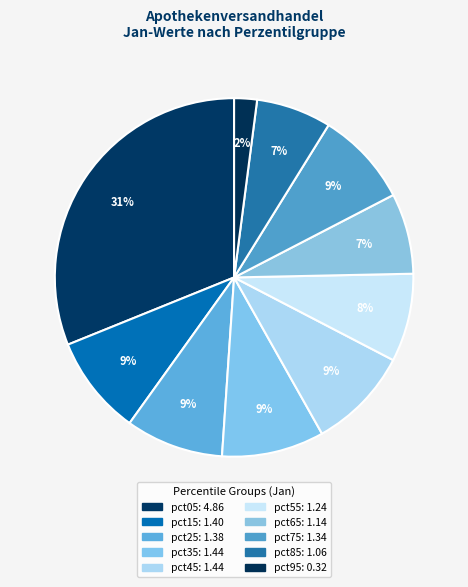

How many segments does this pie chart have?

10